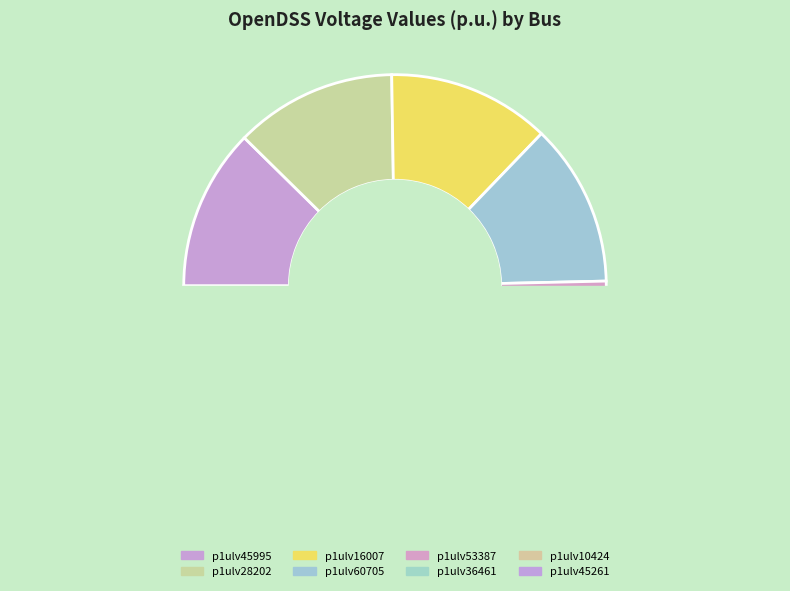

Count the number of slices in the pie.

8